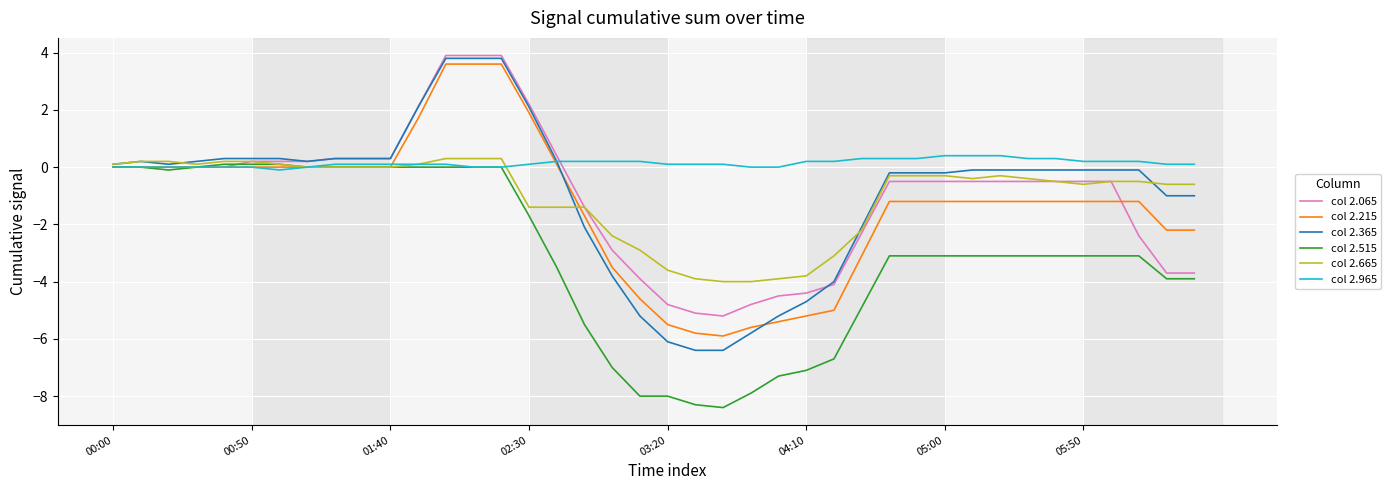

Which series has the largest total across all categories?

col 2.965